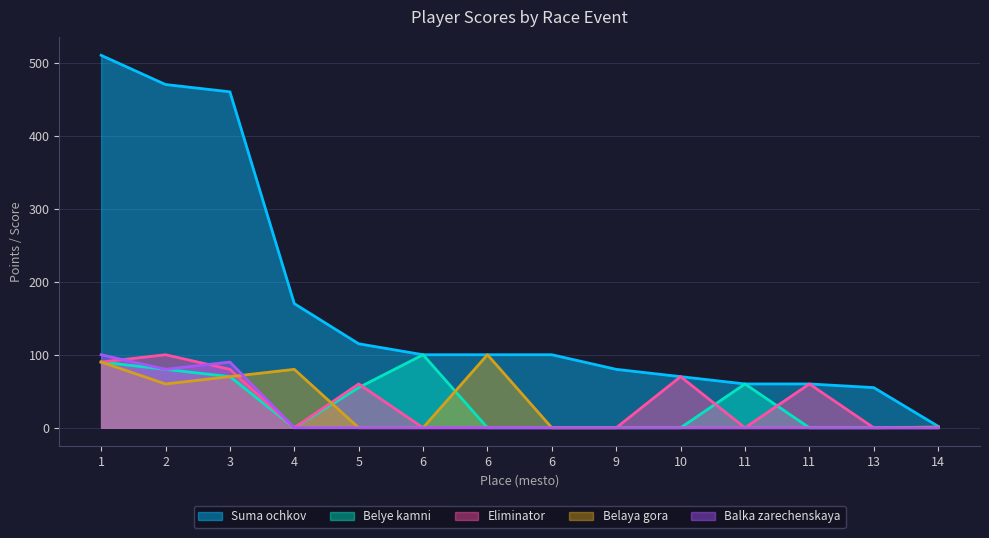

True or false: belaya_gora has a value of -46 at 6.

False